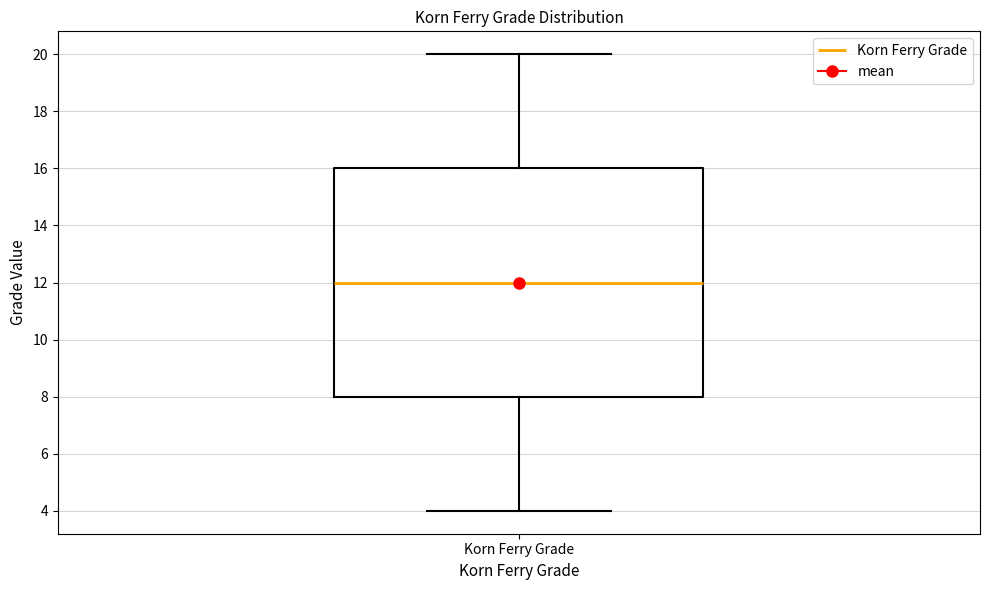

Read this box plot against the y-axis: the position of the median line, the range covered by the box, and the ends of both whiskers. The values are not printed on the chart, so give them approximately, as read against the axis.

median 12, box 8 to 16, whiskers 4 to 20